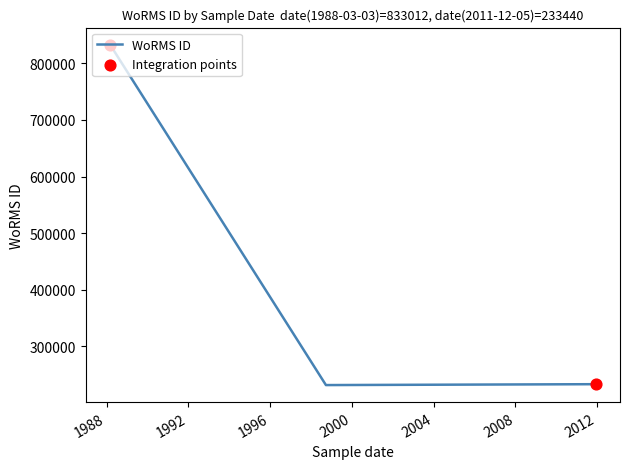

What is the minimum value shown in the chart?

231873